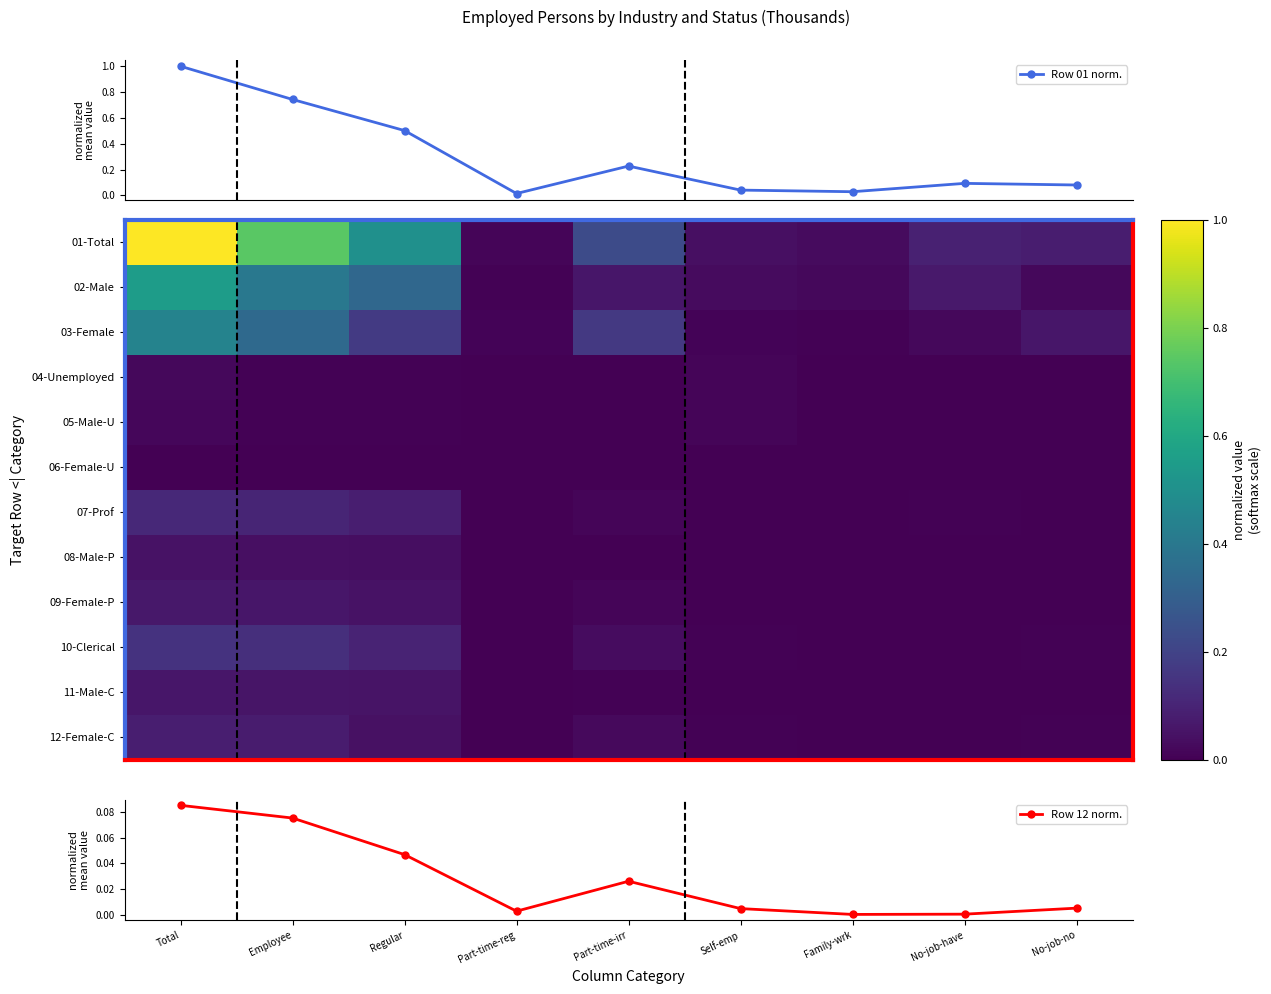

What is the maximum value shown in the chart?

1.0